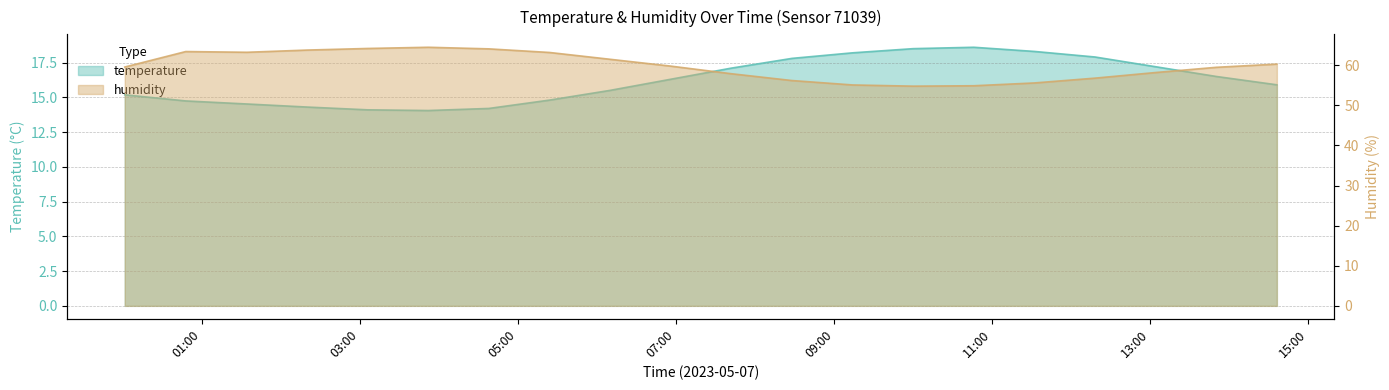

The temperature series shows 14.7 at 01:00. True or false?

True